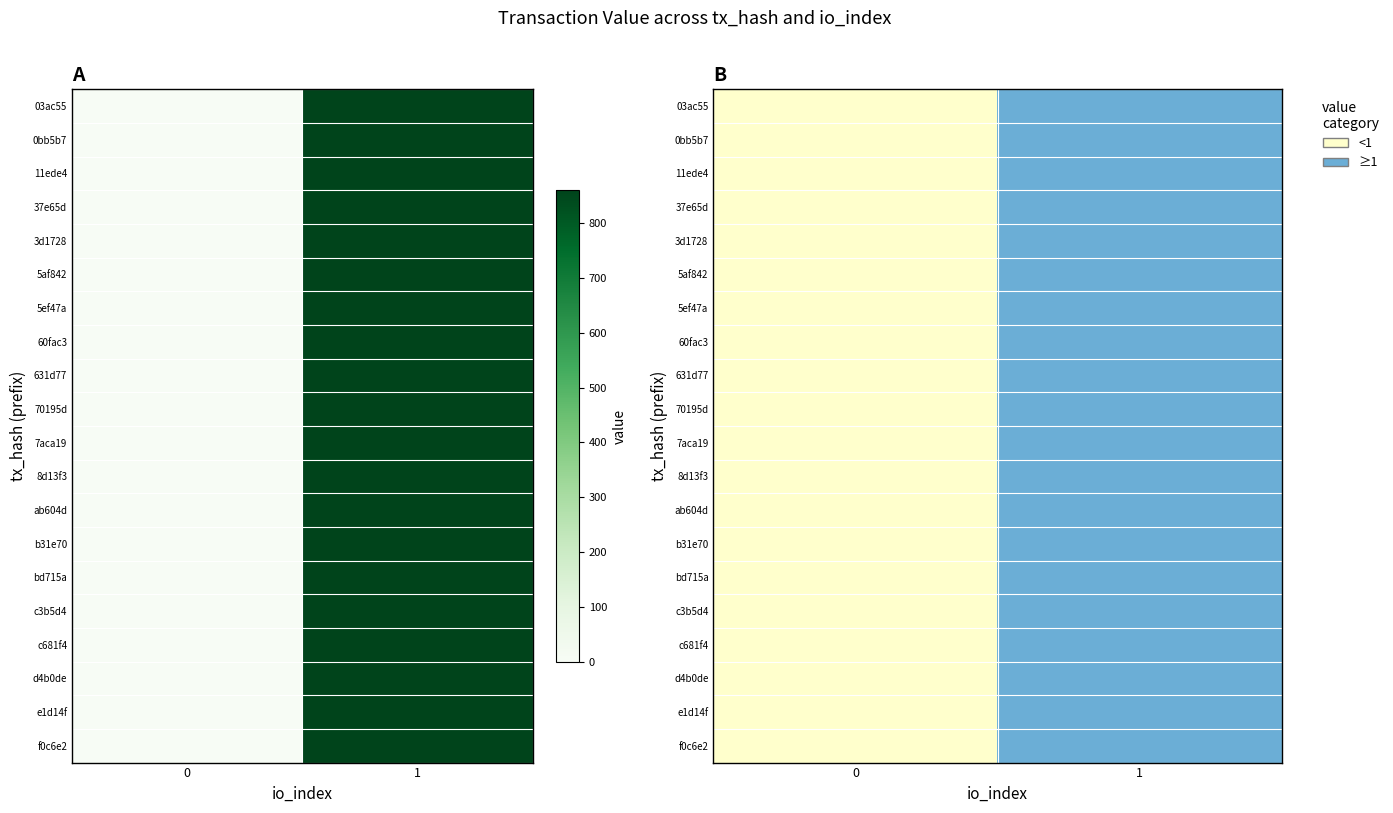

How many positive values does the 60fac3 series have?

1